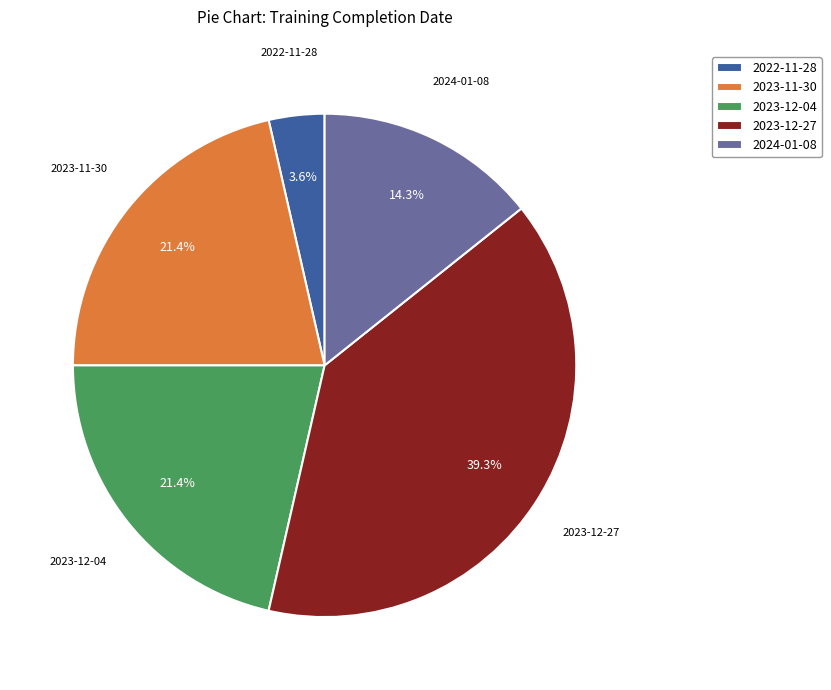

What percentage is the 2022 slice, to the nearest percent?

4%